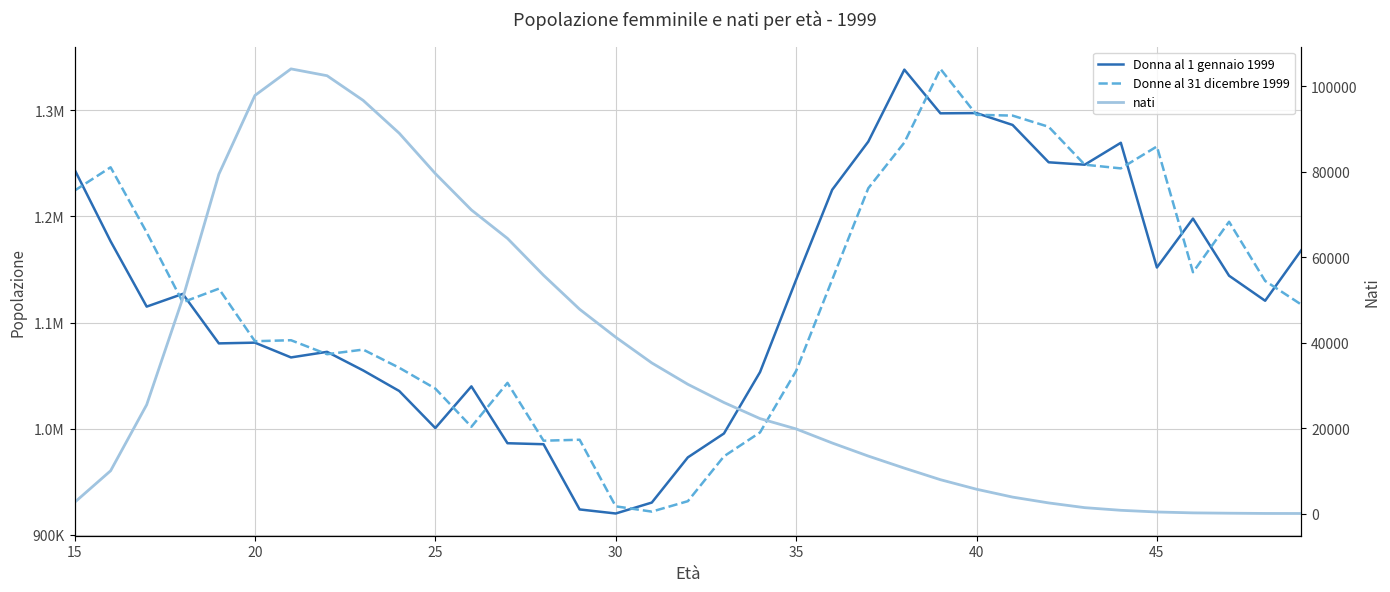

How many data points in nati are less than 22217?

17